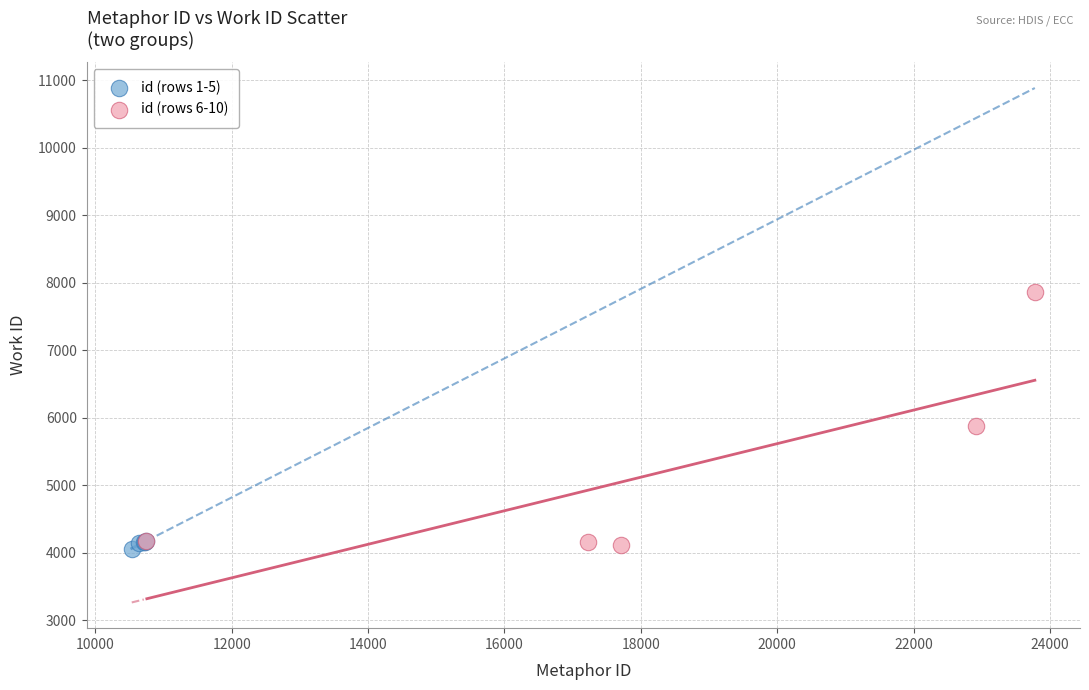

Which series has the largest Y range (max minus min)?

id (rows 6-10)